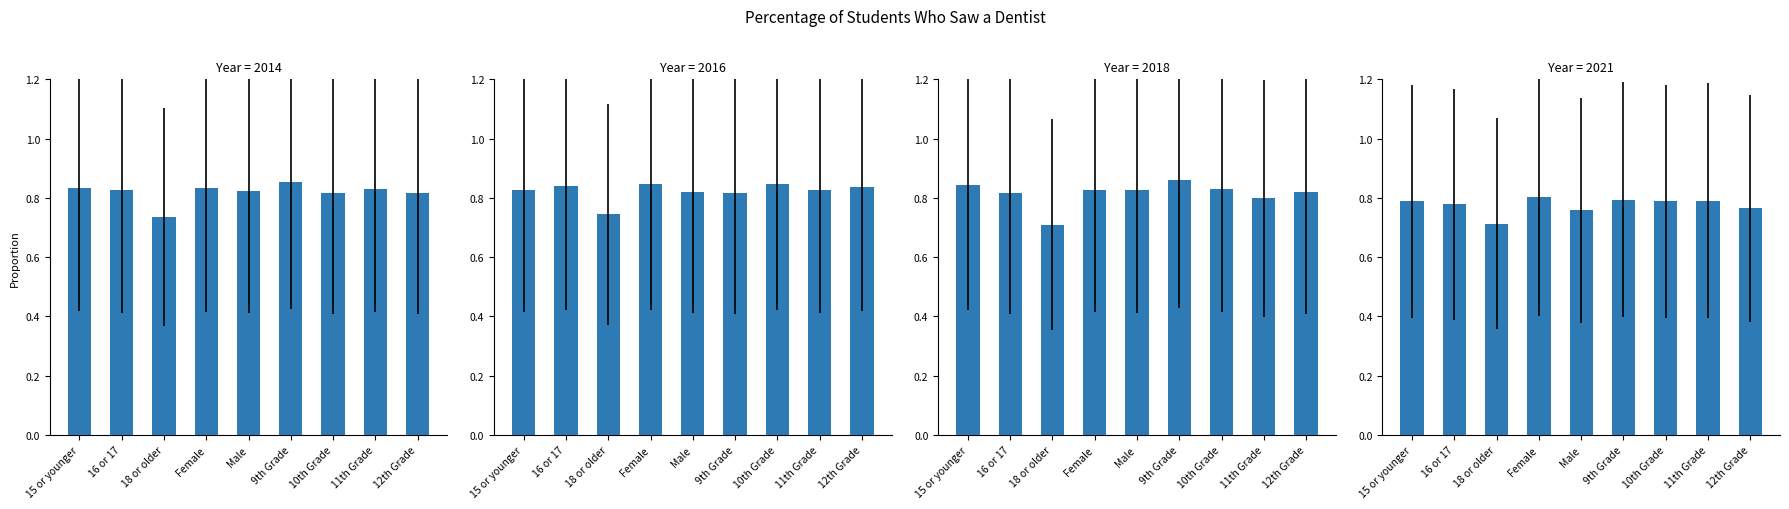

Which series has the largest total across all categories?

2016